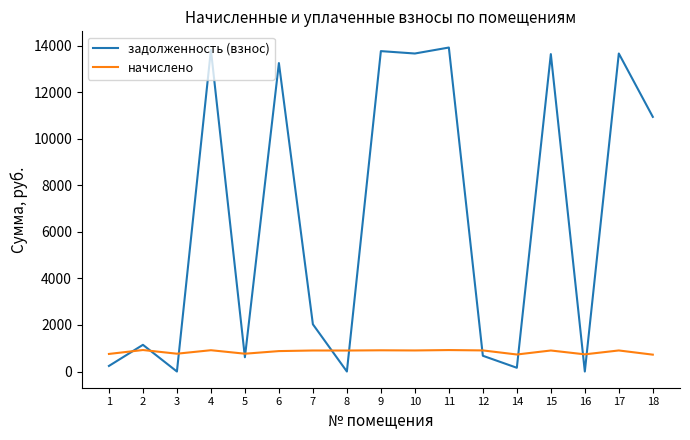

The value of задолженность (взнос) at 15 is 18647.1. True or false?

False